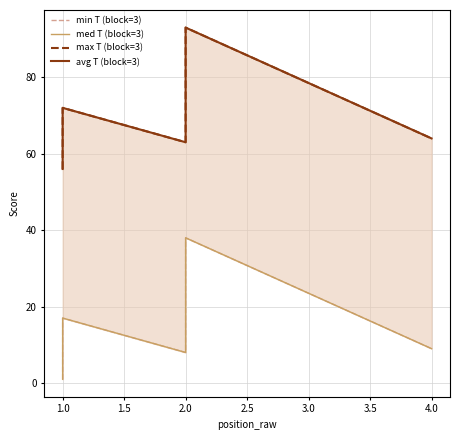

Reading left to right, what are all the values shown in this chart?

min T (block=3): 1	17	8	8	38	9
med T (block=3): 1	17	8	8	38	9
max T (block=3): 56	72	63	63	93	64
avg T (block=3): 56	72	63	63	93	64